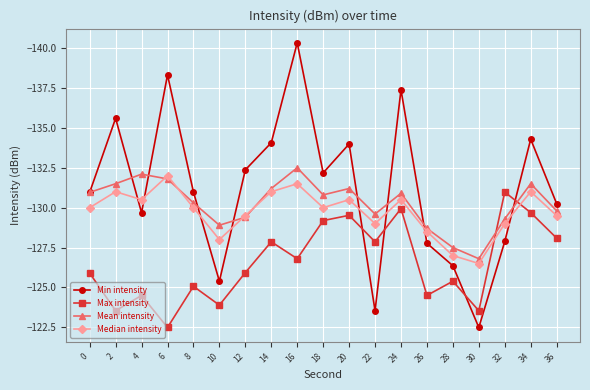

How many categories are shown in the chart?

19